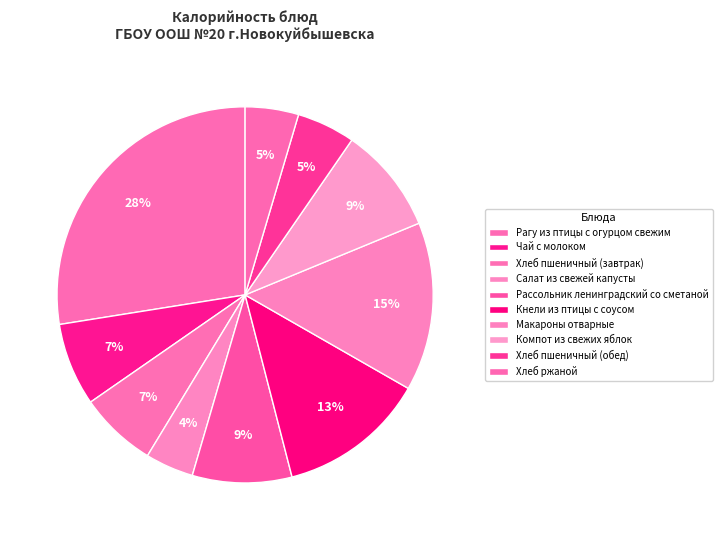

Which slice is the largest?

Рагу из птицы с огурцом свежим